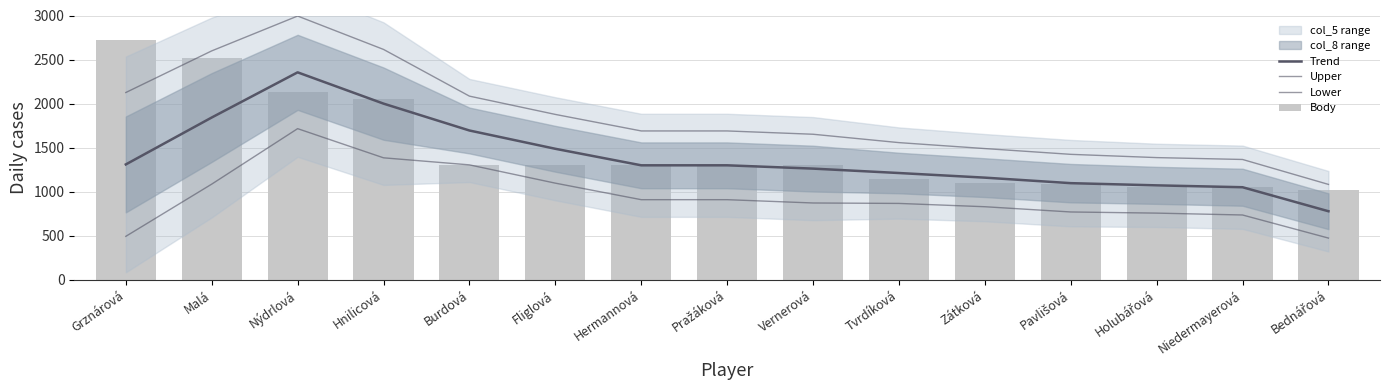

Does the chart contain stacked bars?

No